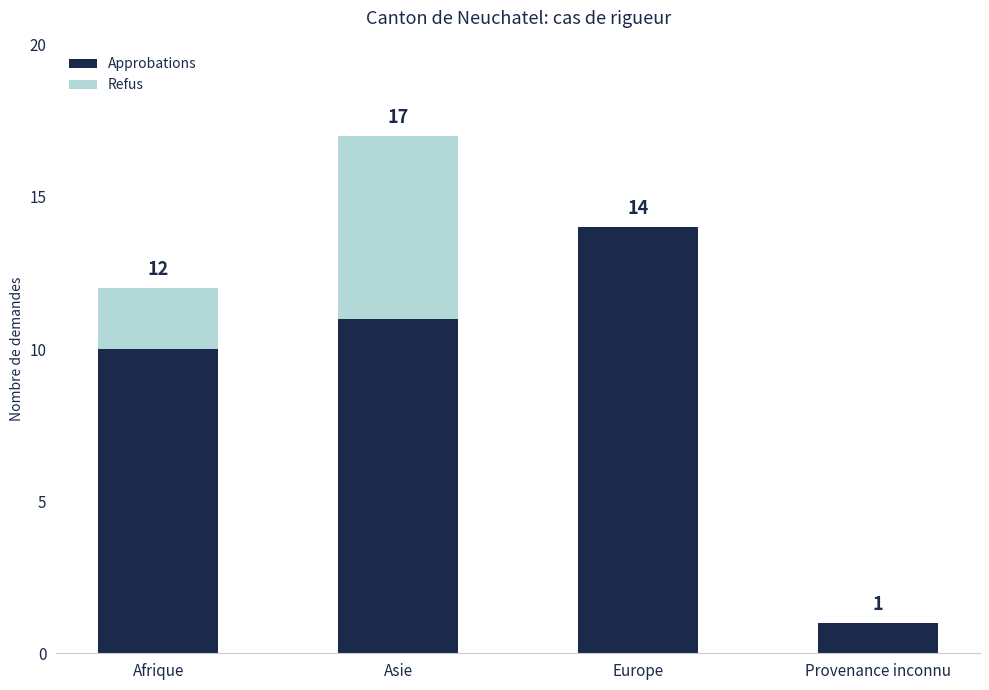

At which label is Approbations closest to 7?

Afrique